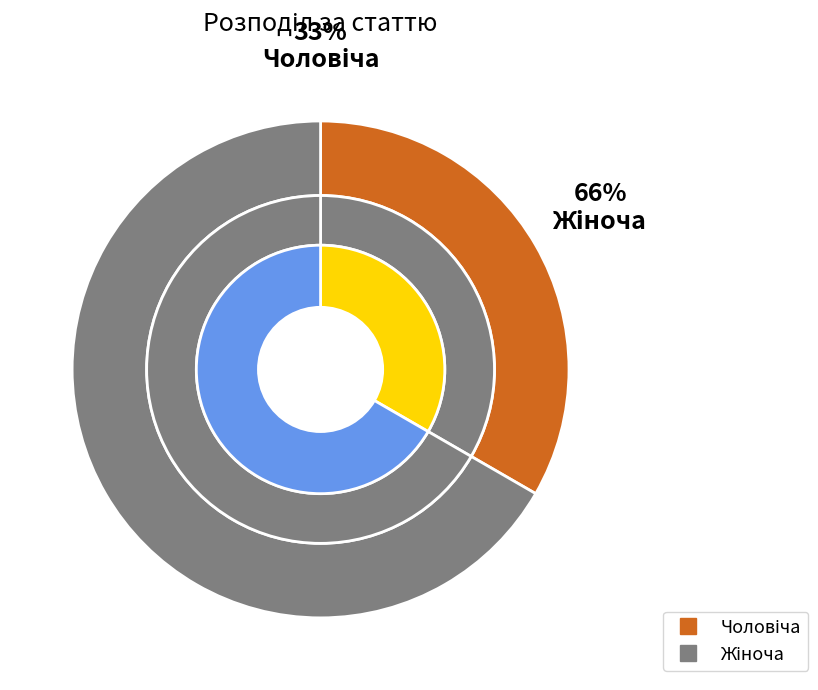

Rank the categories by value from highest to lowest.

Жіноча, Чоловіча